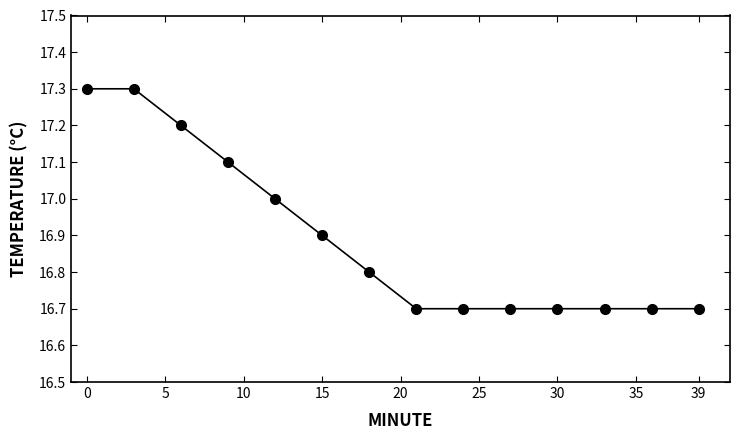

Reading left to right, transcribe all the data shown in this chart.

17.3	17.3	17.2	17.1	17.0	16.9	16.8	16.7	16.7	16.7	16.7	16.7	16.7	16.7